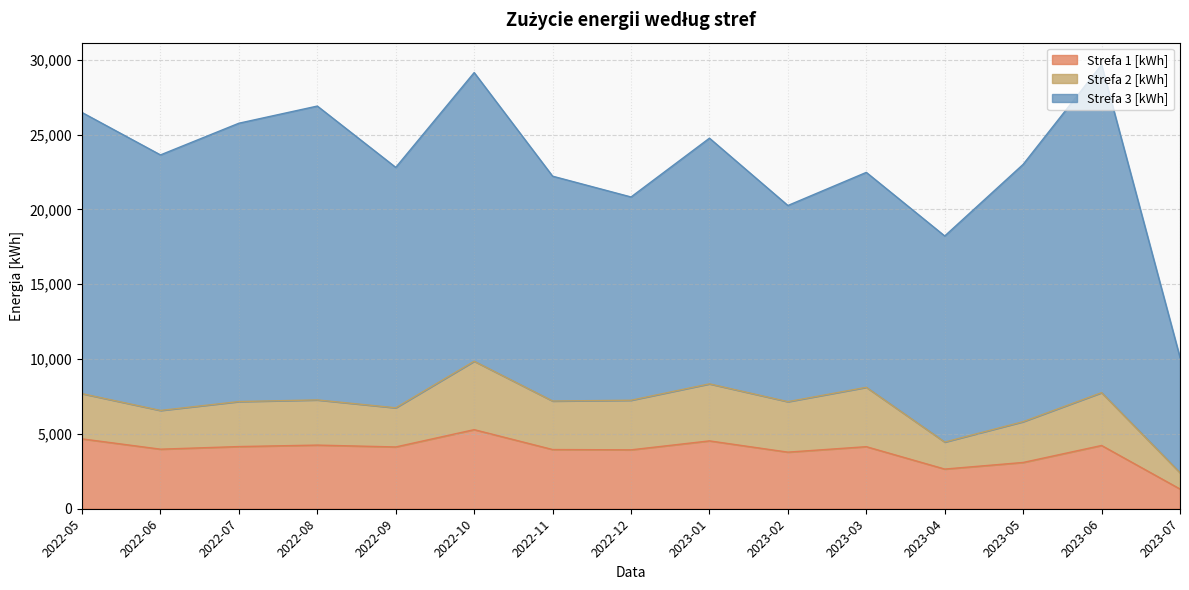

Which series has the largest range (max minus min)?

Strefa 3 [kWh]